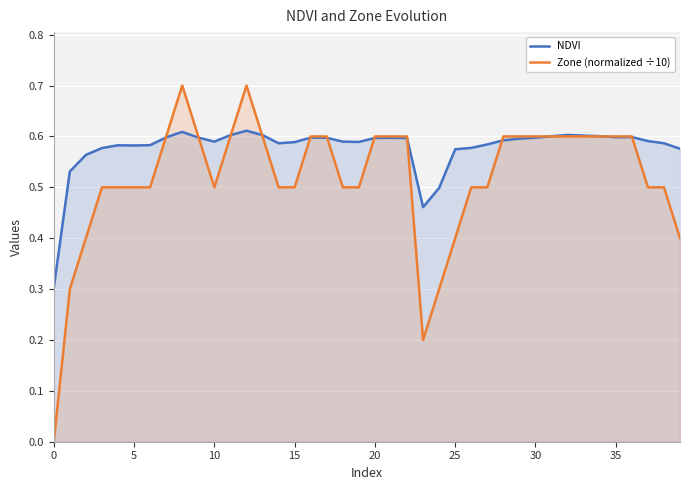

In Zone (normalized ÷10), how many points are higher than both neighbors (excluding endpoints)?

2